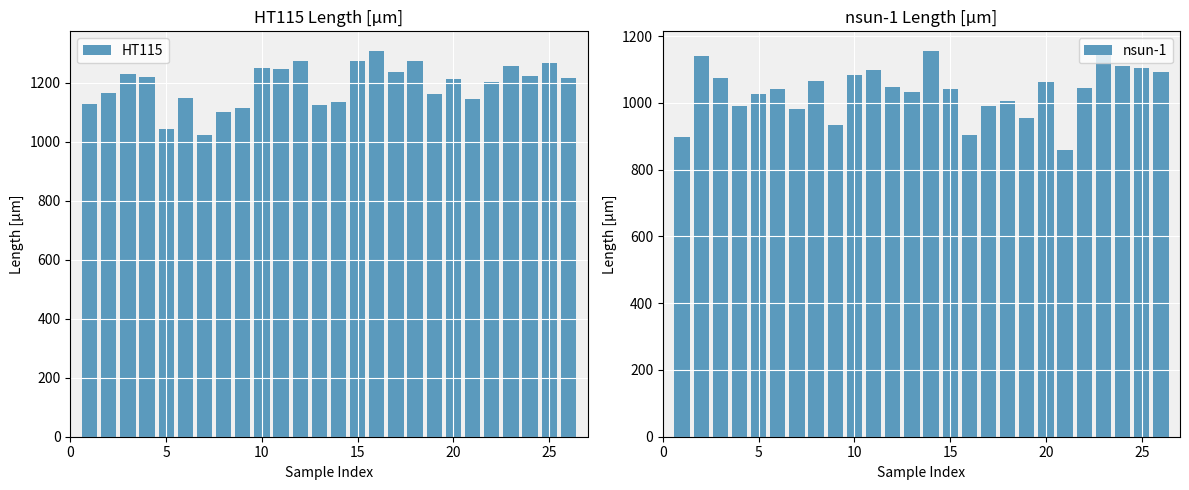

What is the lowest value of the HT115 series?

1023.8